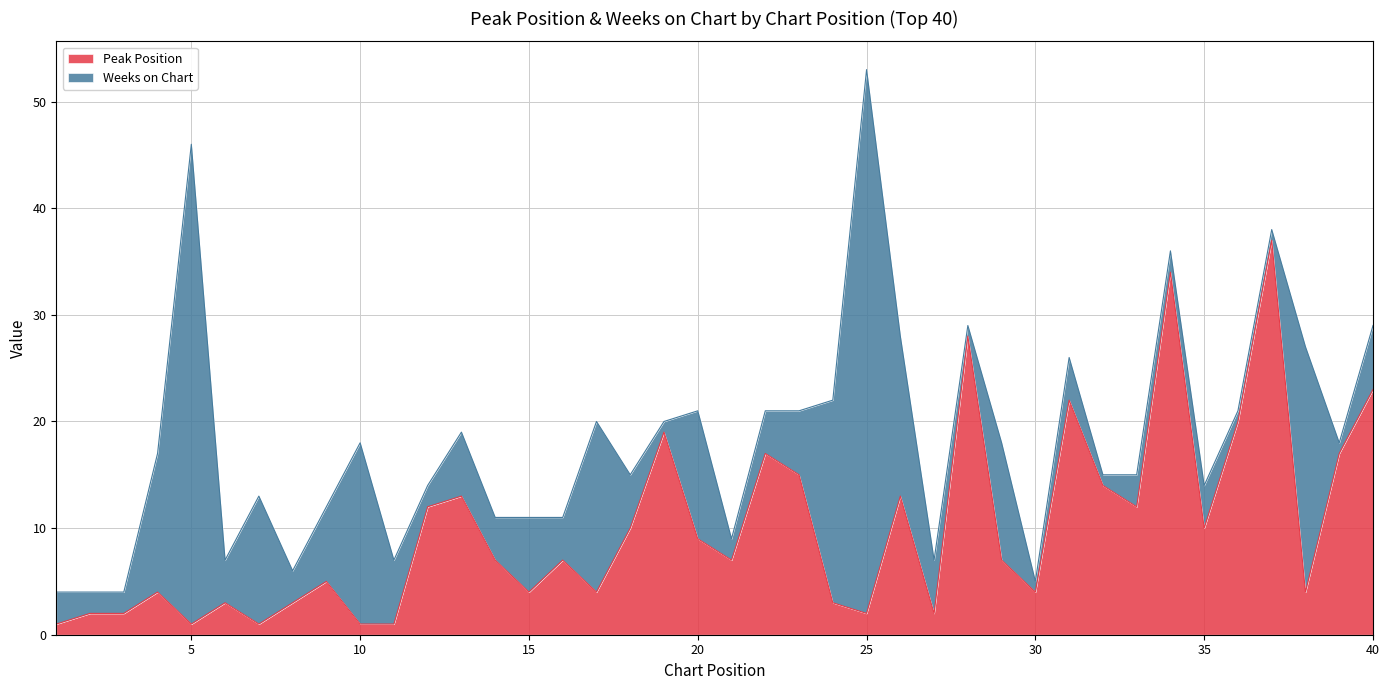

What is the value of the 12th point from the left?

12